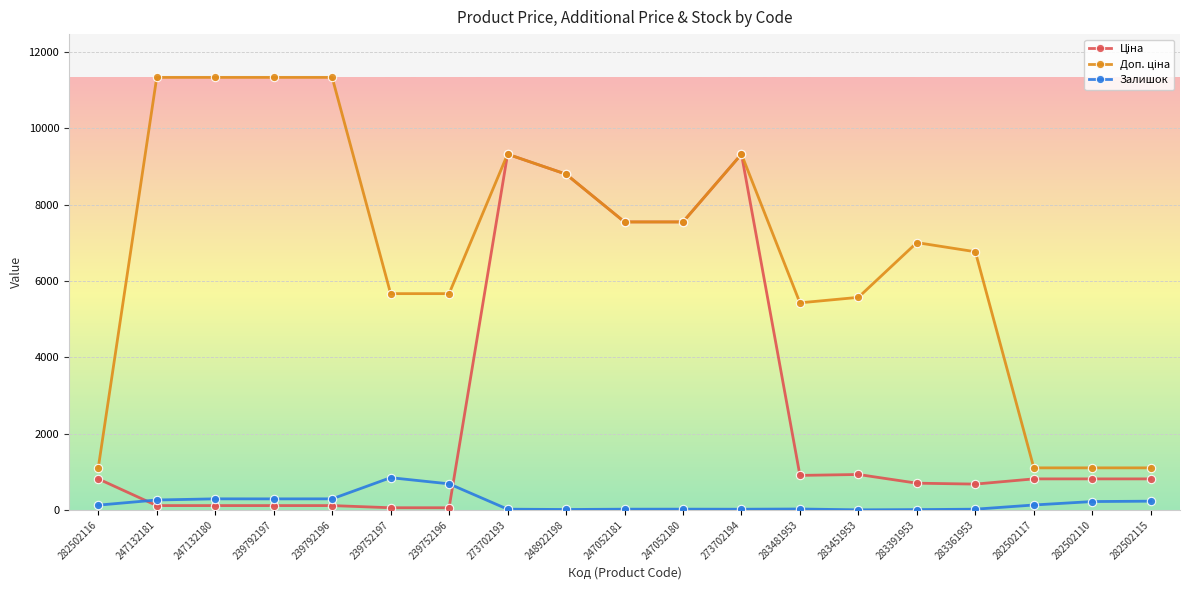

What is the label of the 9th point from the left?

248922198